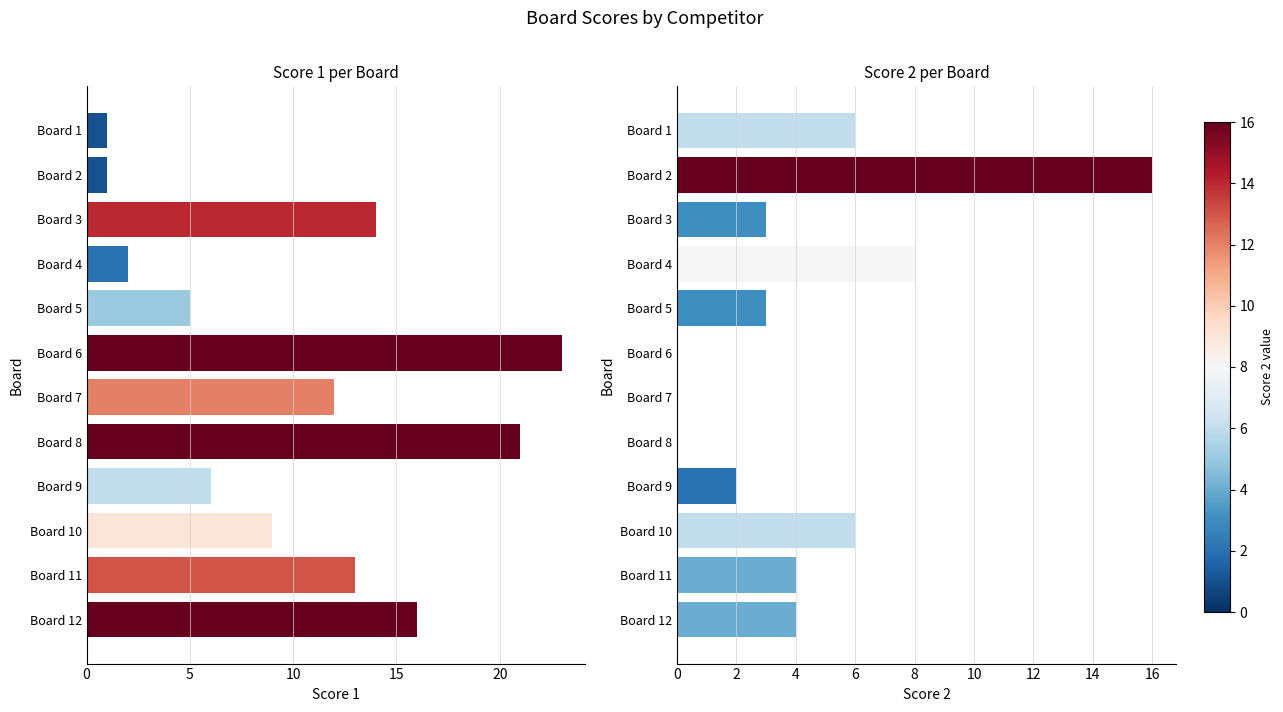

Rank the series by their maximum value, from highest to lowest.

Score 1, Score 2